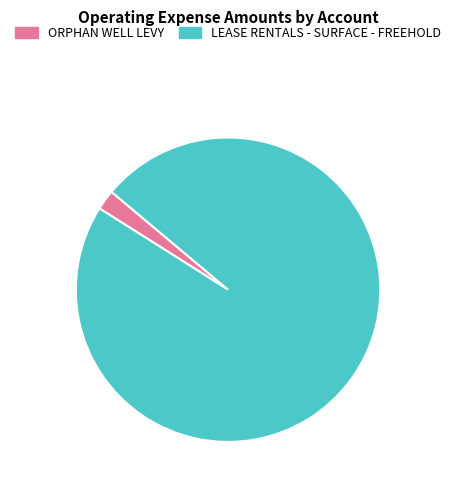

Between ORPHAN WELL LEVY and LEASE RENTALS - SURFACE - FREEHOLD, which is larger?

LEASE RENTALS - SURFACE - FREEHOLD